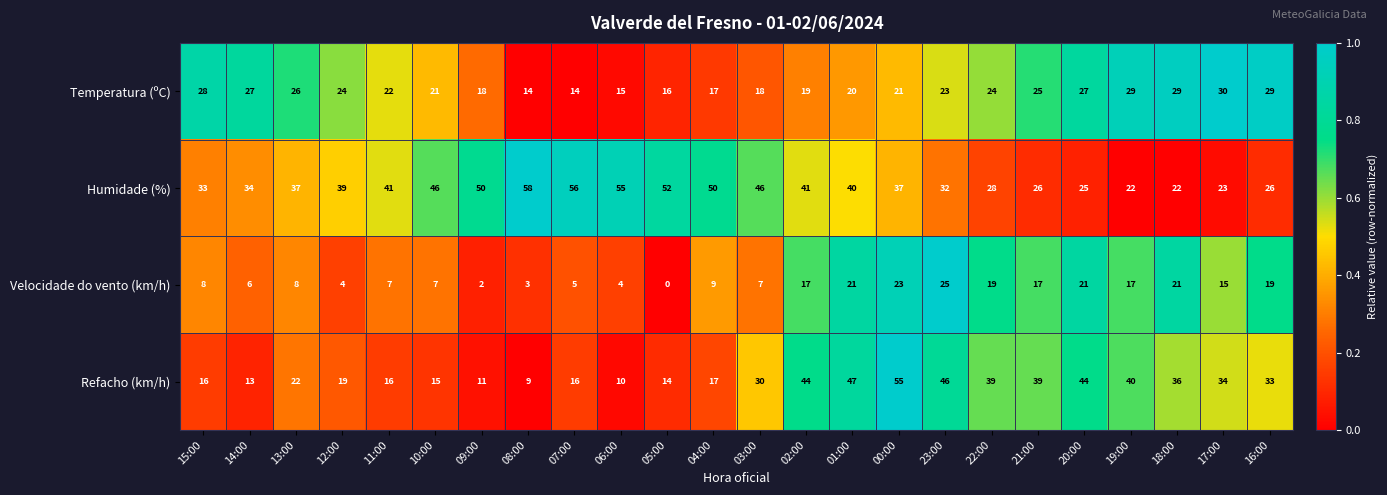

Where is Velocidade do vento (km/h) nearest to the value 12?

04:00